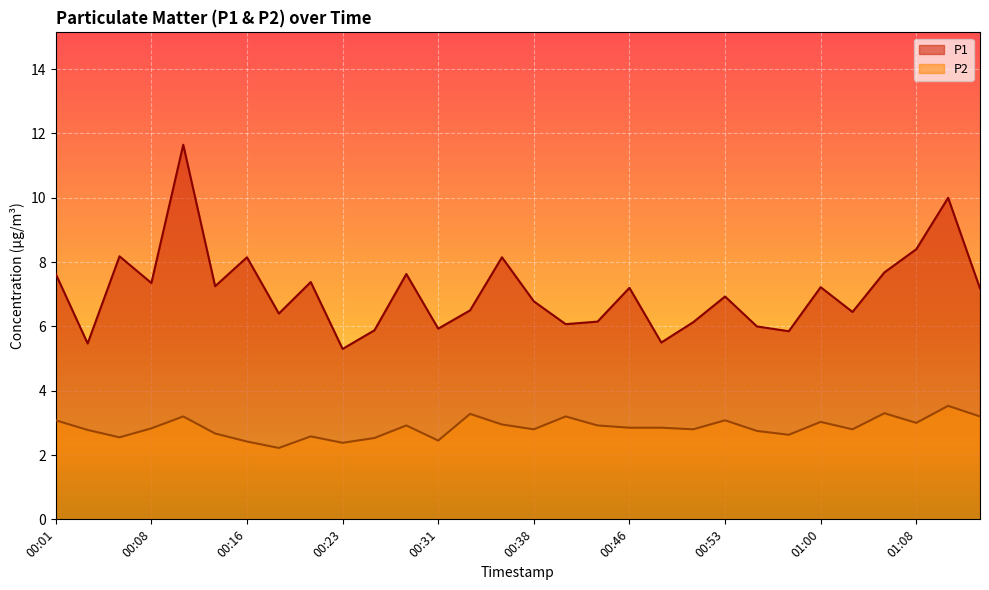

Reading left to right, list all the values displayed in this chart.

P1: 7.6	5.5	8.2	7.3	11.7	7.2	8.2	6.4	7.4	5.3	5.9	7.6	5.9	6.5	8.2	6.8	6.1	6.2	7.2	5.5	6.1	6.9	6.0	5.8	7.2	6.5	7.7	8.4	10.0	7.2
P2: 3.1	2.8	2.5	2.8	3.2	2.7	2.4	2.2	2.6	2.4	2.5	2.9	2.5	3.3	3.0	2.8	3.2	2.9	2.9	2.9	2.8	3.1	2.8	2.6	3.0	2.8	3.3	3.0	3.5	3.2